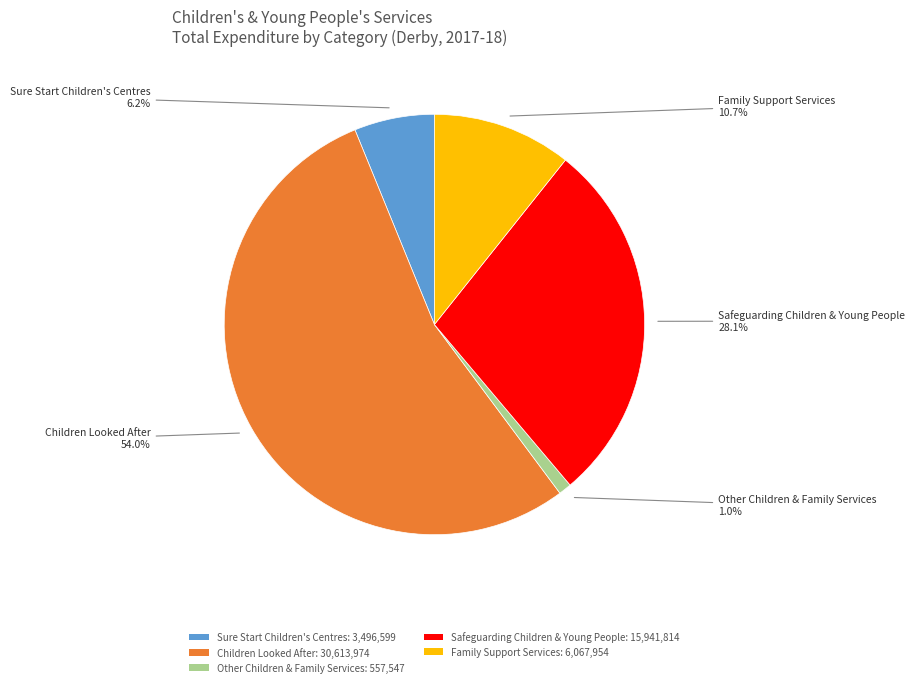

What portion of the pie excludes Children Looked After?

46.0%